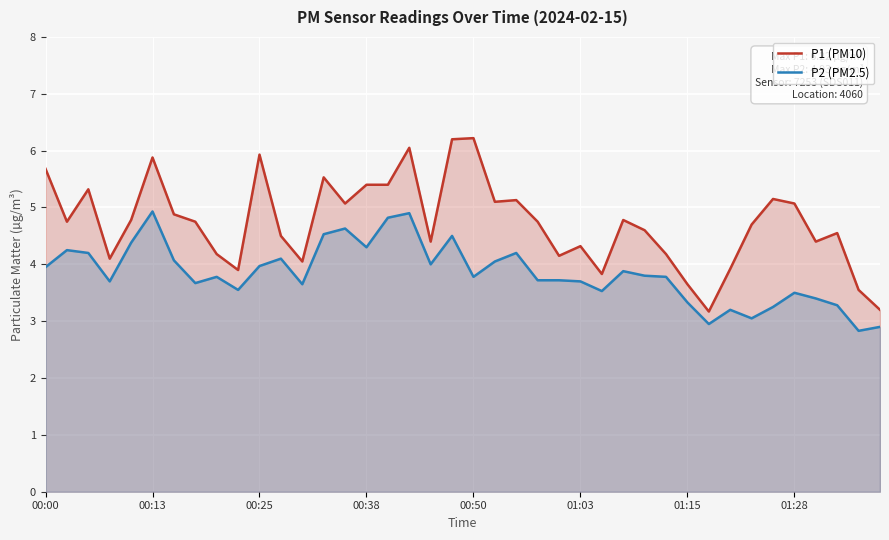

True or false: P1 (PM10) has a value of 4.3 at 01:03.

True